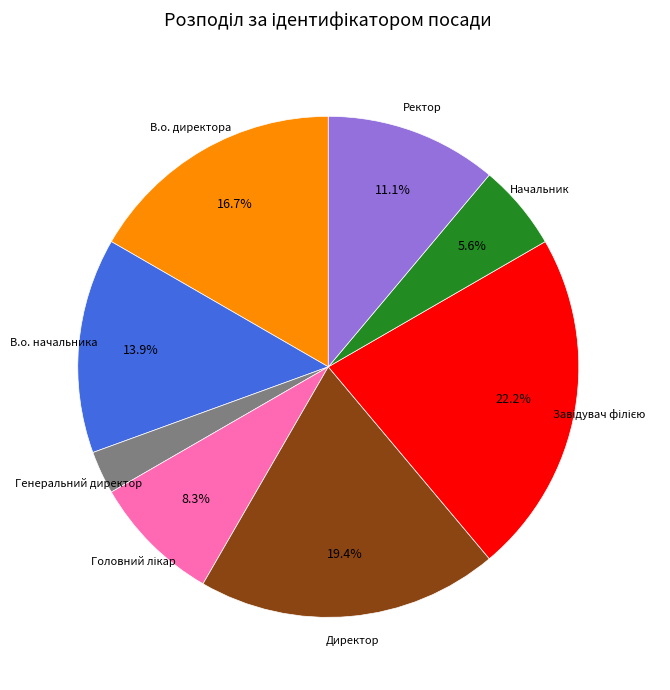

Is there any slice that represents more than half of the pie?

No